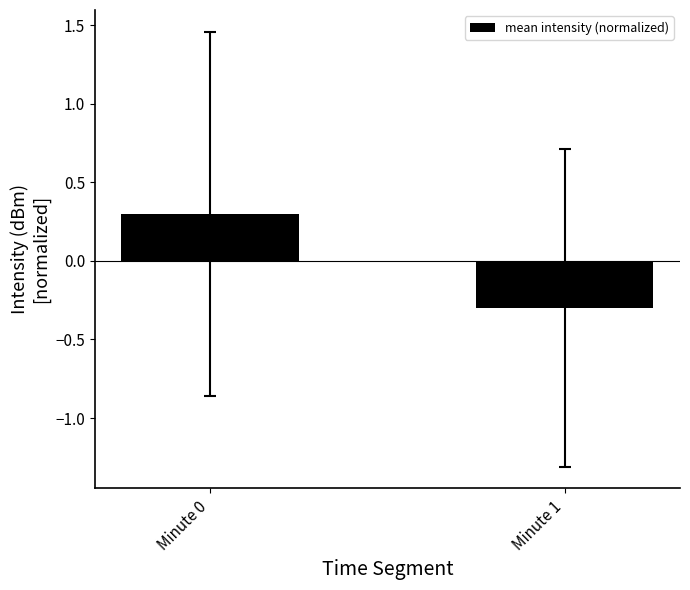

What is the difference between the values at Minute 1 and Minute 0?

0.6